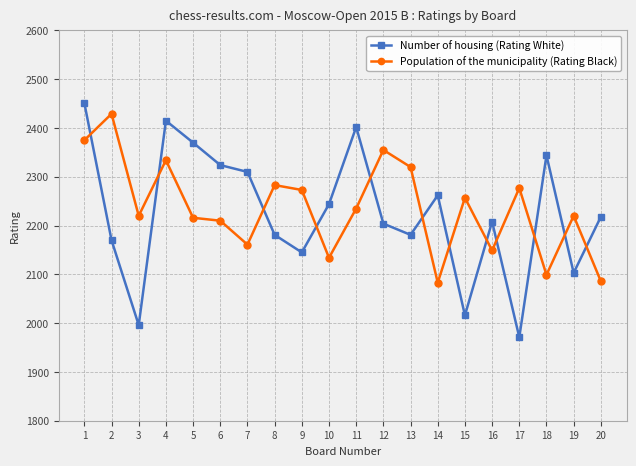

Is the value of Number of housing (Rating White) at 12 greater than the value of Population of the municipality (Rating Black) at 17?

No